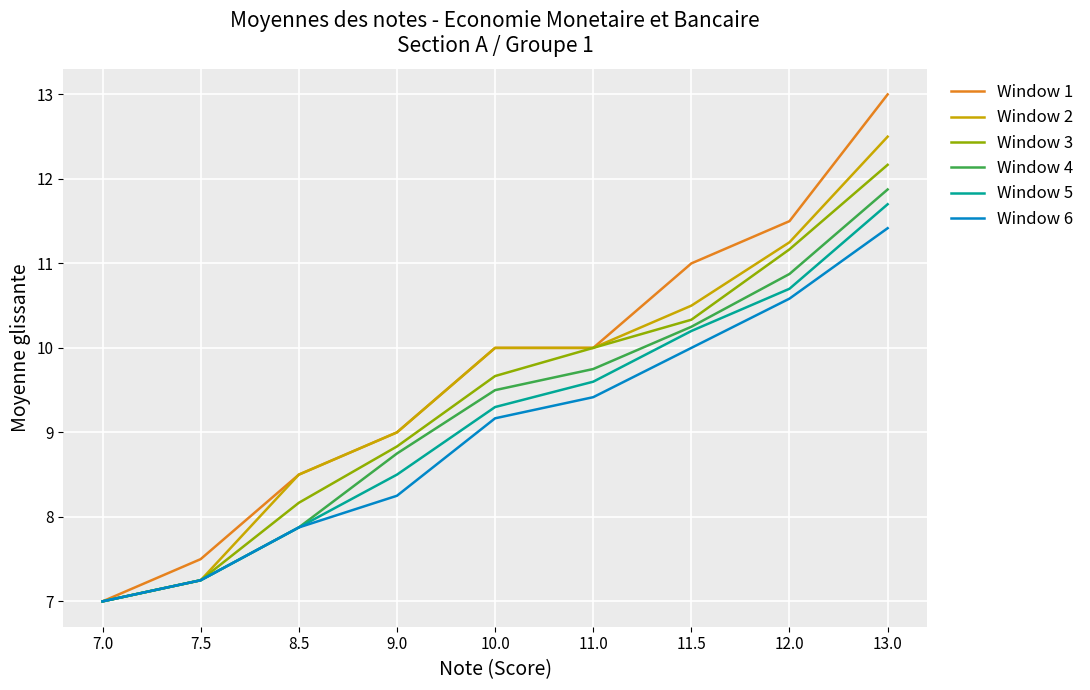

Which series has the widest spread of values?

Window 1